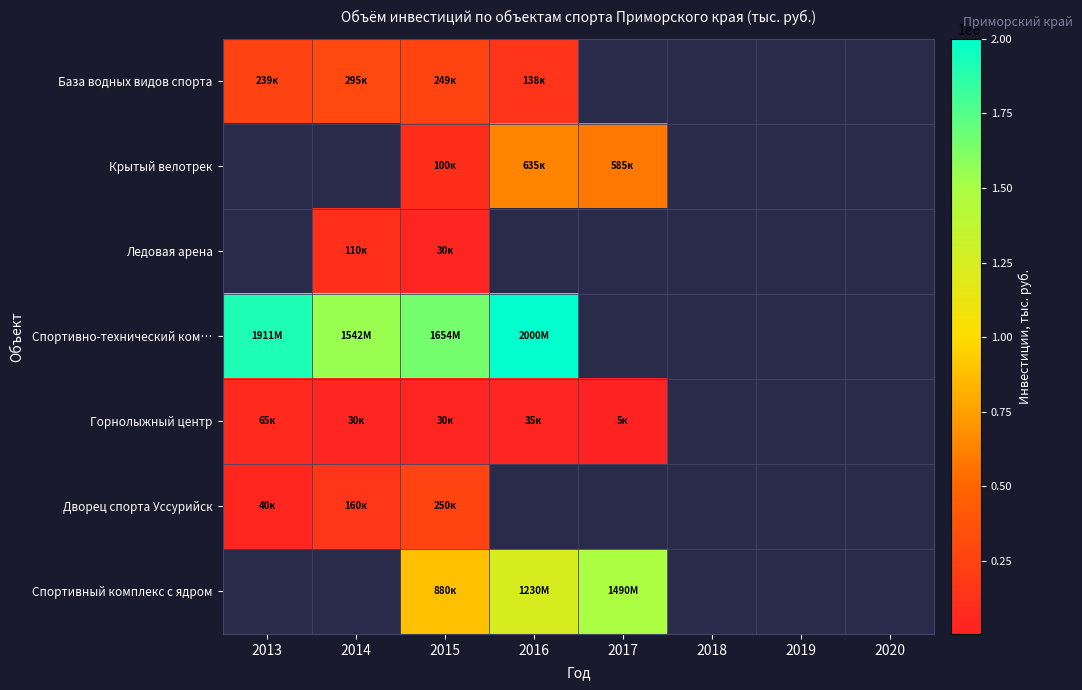

What is the smallest value displayed?

5000.0